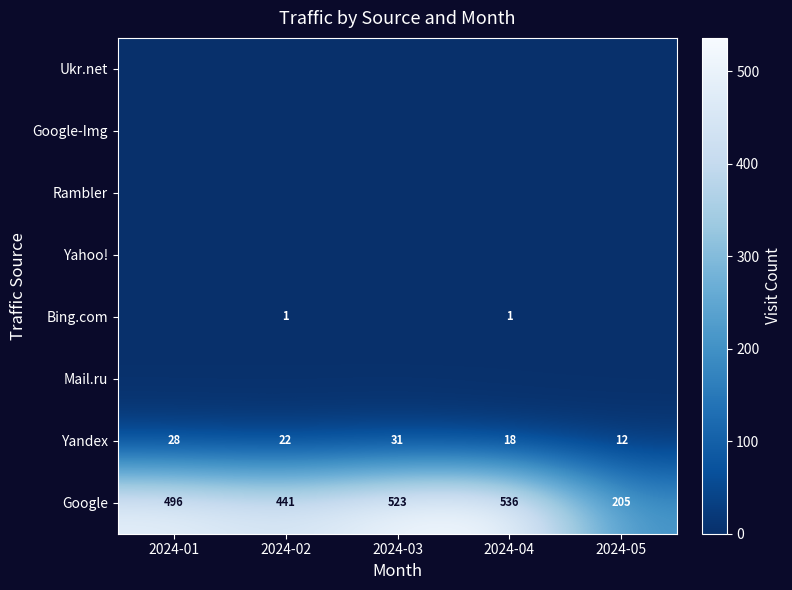

At how many categories does at least one series exceed 257?

4